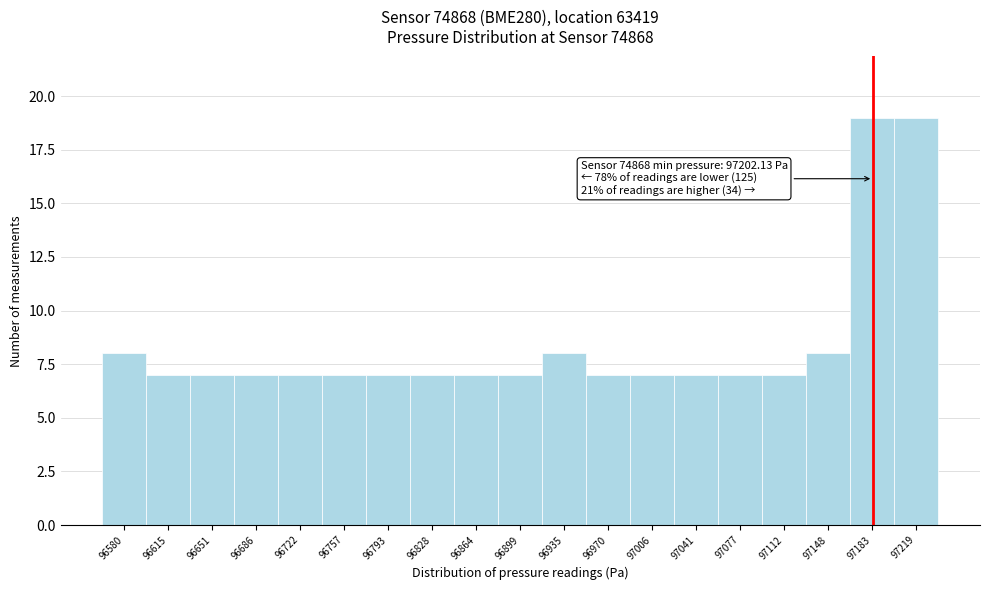

Reading left to right, what are all the values shown in this chart?

8	7	7	7	7	7	7	7	7	7	8	7	7	7	7	7	8	19	19